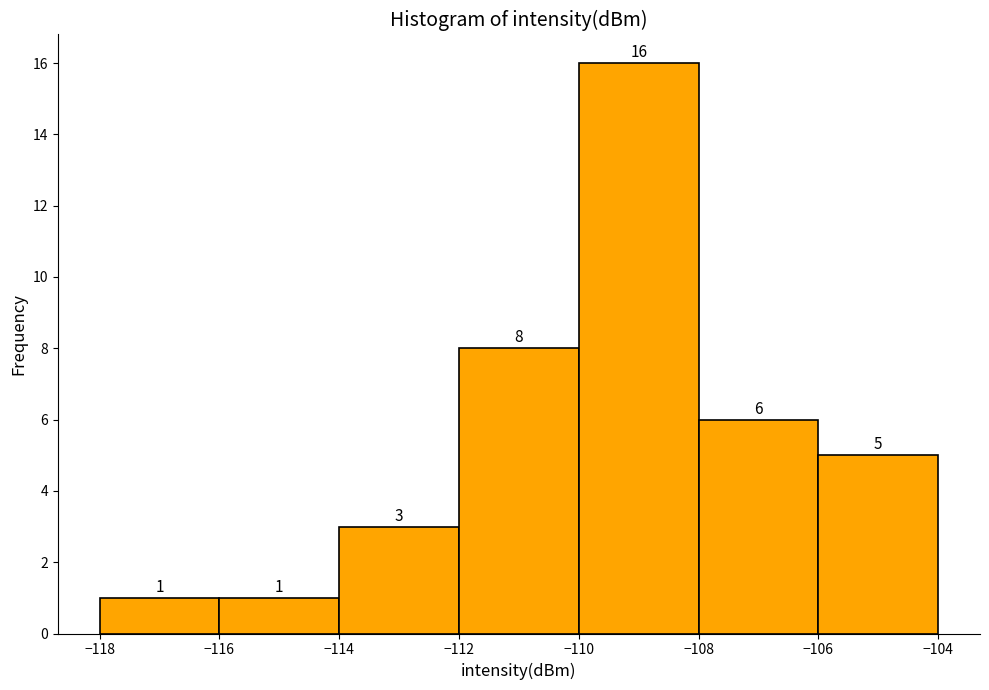

Which range on the x-axis has the tallest bar?

-110 to -108